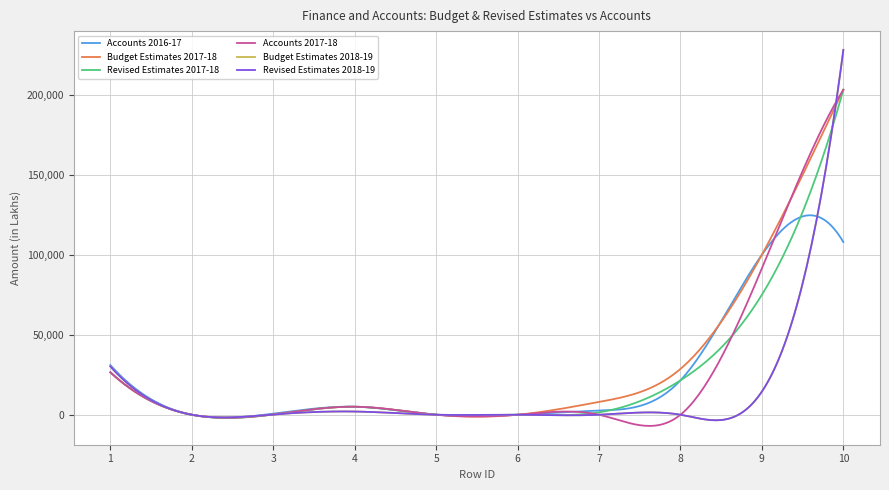

What is the lowest value of the Accounts 2017-18 series?

-6993.0